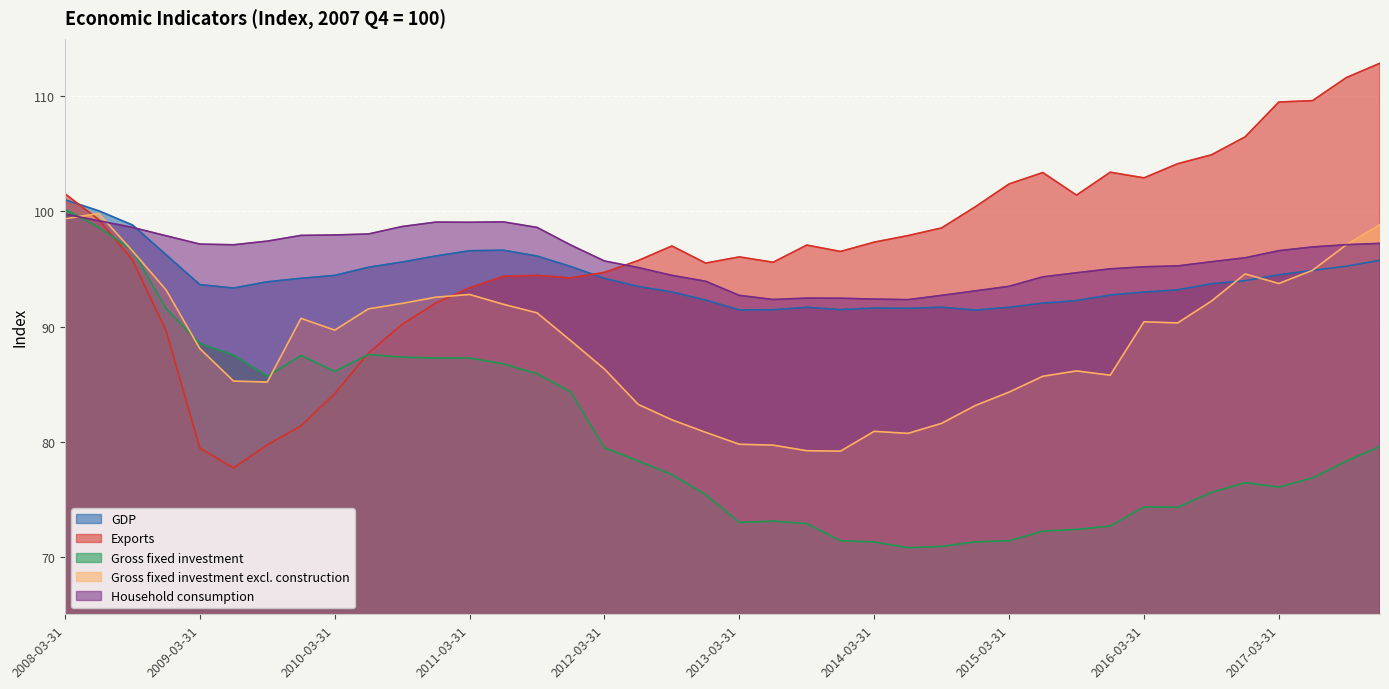

What are all the series names shown in the legend?

GDP, Exports, Gross fixed investment, Gross fixed investment excl. construction, Household consumption